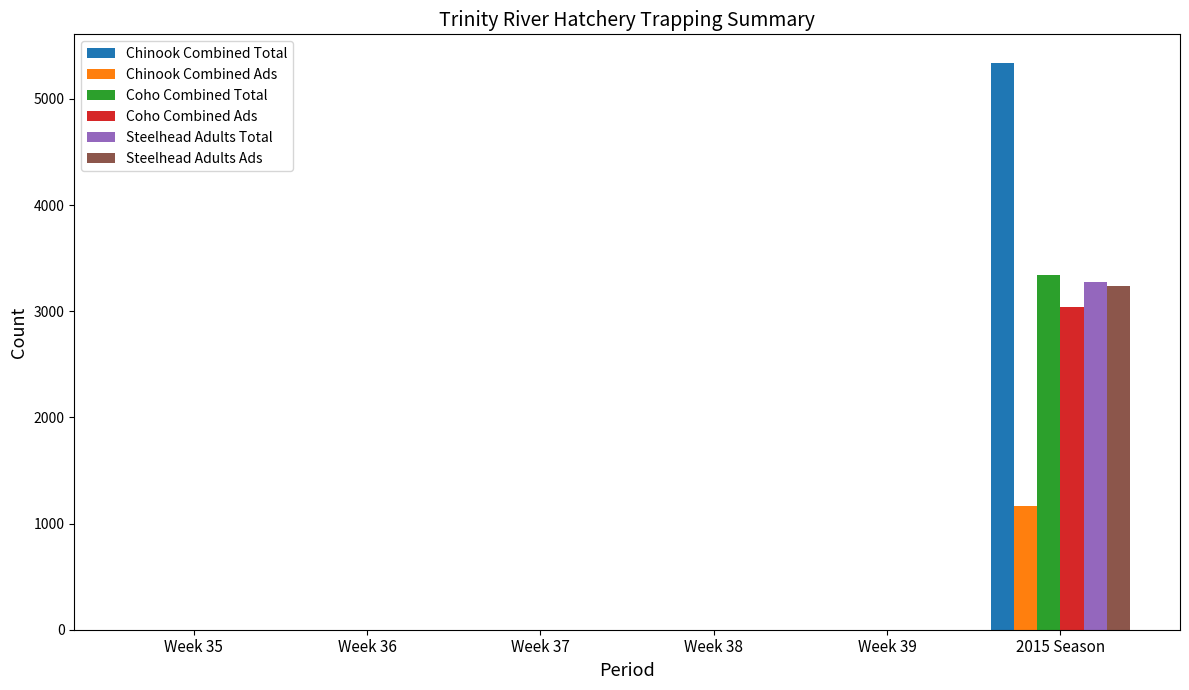

What is the average value of the Coho Combined Total series?

556